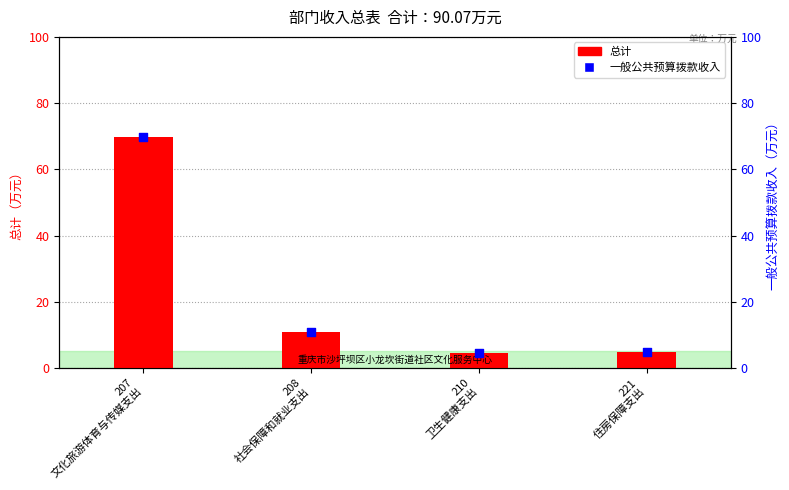

Is the value of 一般公共预算拨款收入（万元） at 210
卫生健康支出 greater than the value of 总计（万元） at 221
住房保障支出?

No